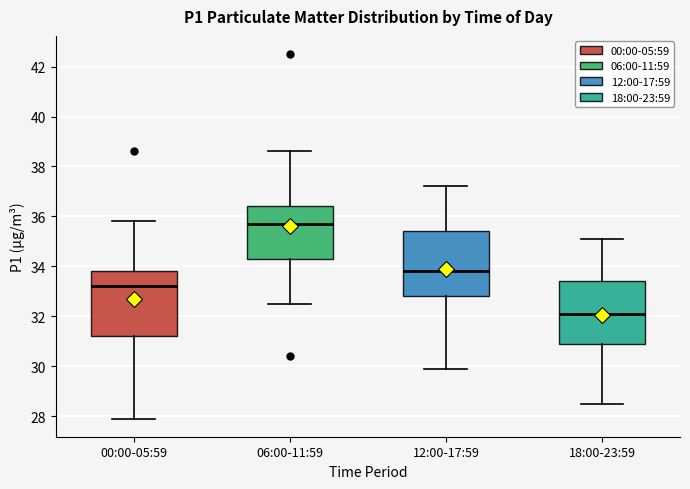

Reading left to right, transcribe this box plot: for each box, give where its median line is, the range the box spans, and where its two whiskers end, as read against the y-axis. The values are not printed on the chart, so give them approximately, as read against the axis.

00:00-05:59: median 33.2, box 31.2 to 33.8, whiskers 28.0 to 35.8
06:00-11:59: median 35.8, box 34.4 to 36.4, whiskers 32.6 to 38.6
12:00-17:59: median 33.8, box 32.8 to 35.4, whiskers 30.0 to 37.2
18:00-23:59: median 32.2, box 31.0 to 33.4, whiskers 28.6 to 35.2